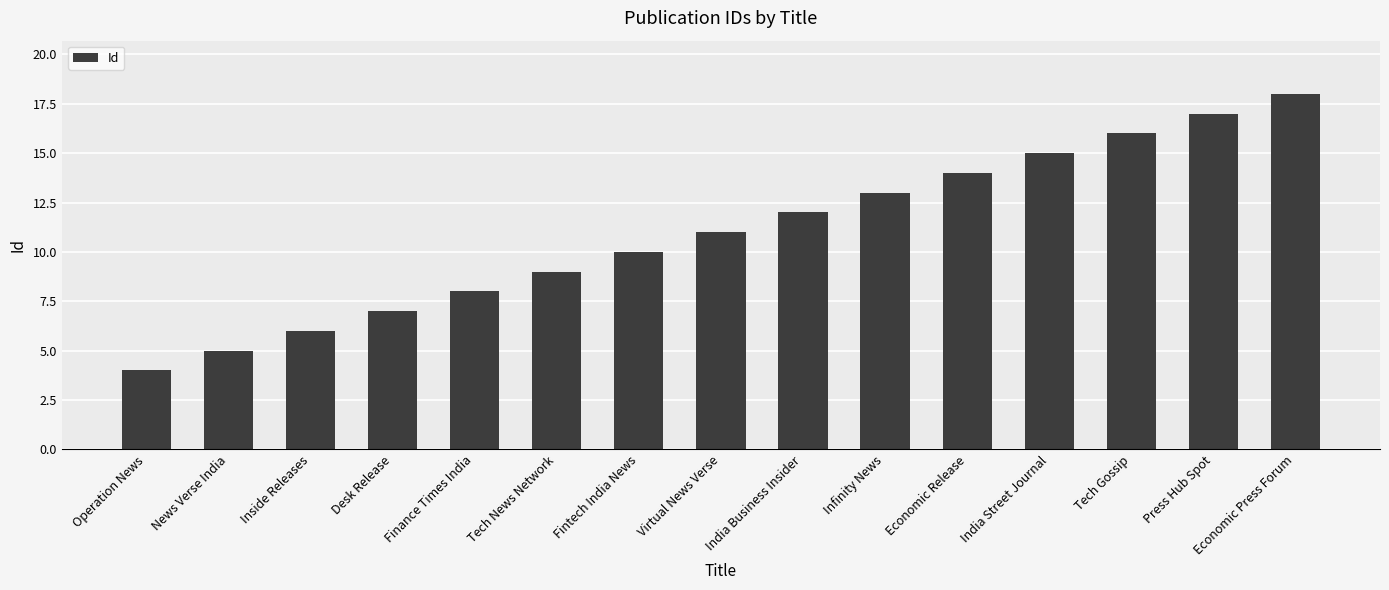

At which category does the chart reach its peak across all series?

Economic Press Forum